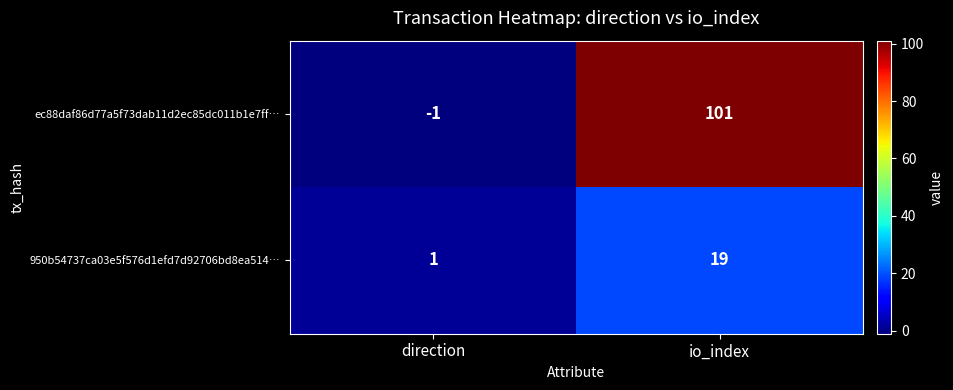

Rank the categories by 950b54737ca03e5f576d1efd7d92706bd8ea514… value from highest to lowest.

io_index, direction